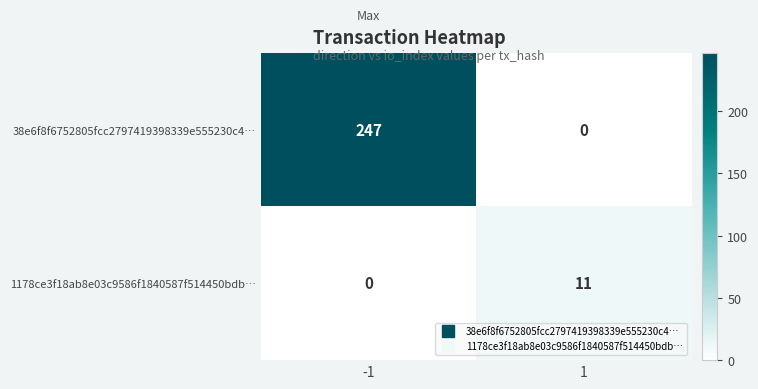

True or false: 1178ce3f18ab8e03c9586f1840587f514450bdb… has a value of -6 at -1.

False